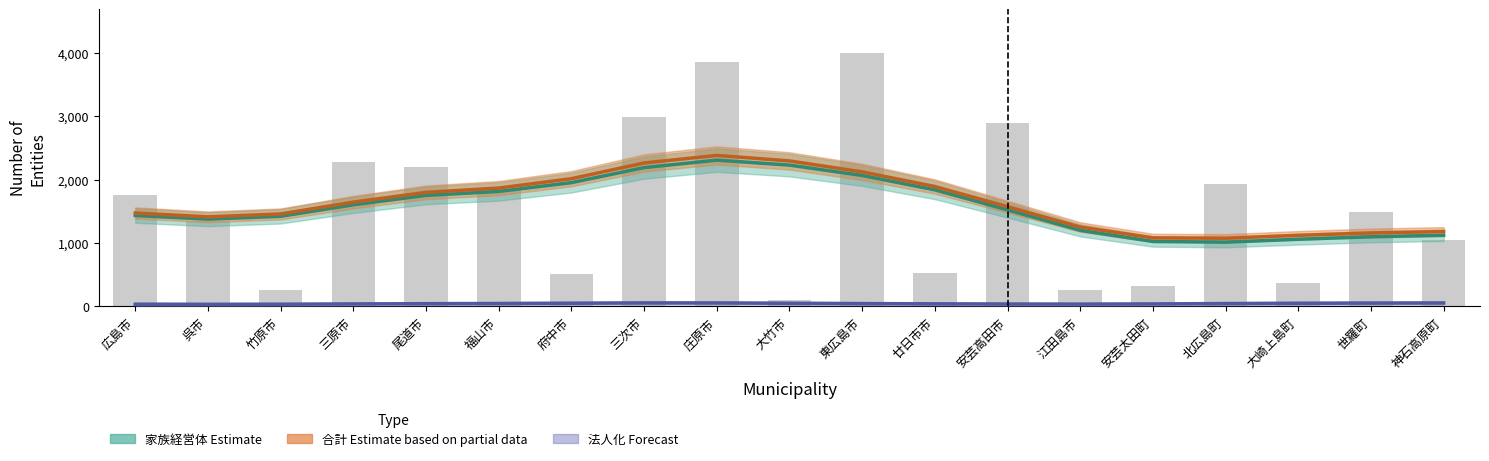

At how many categories does at least one series exceed 613?

19